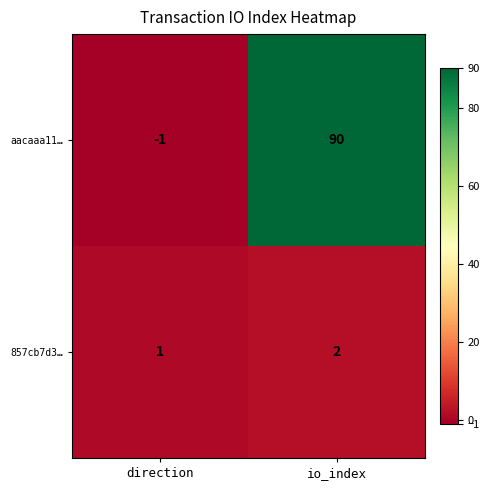

Reading right to left, transcribe all the data shown in this chart.

aacaaa11…: io_index=90	direction=-1
857cb7d3…: io_index=2	direction=1